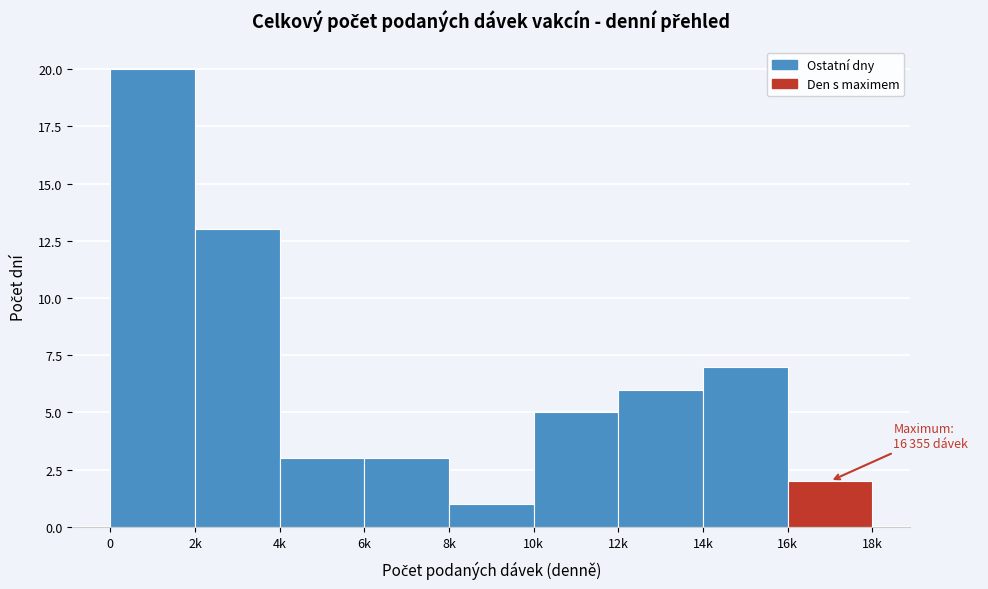

Reading left to right, what are all the values shown in this chart?

20	13	3	3	1	5	6	7	2